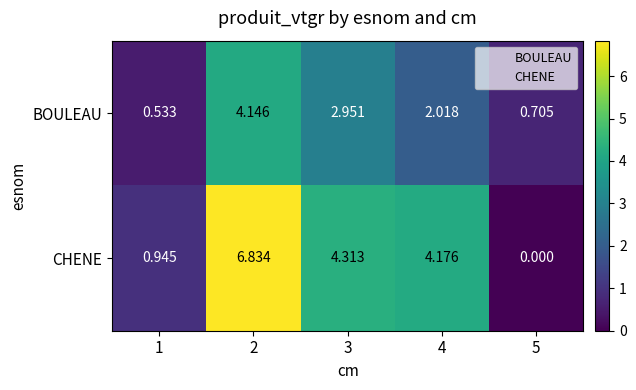

What is the difference between the highest and lowest values at 2?

2.7